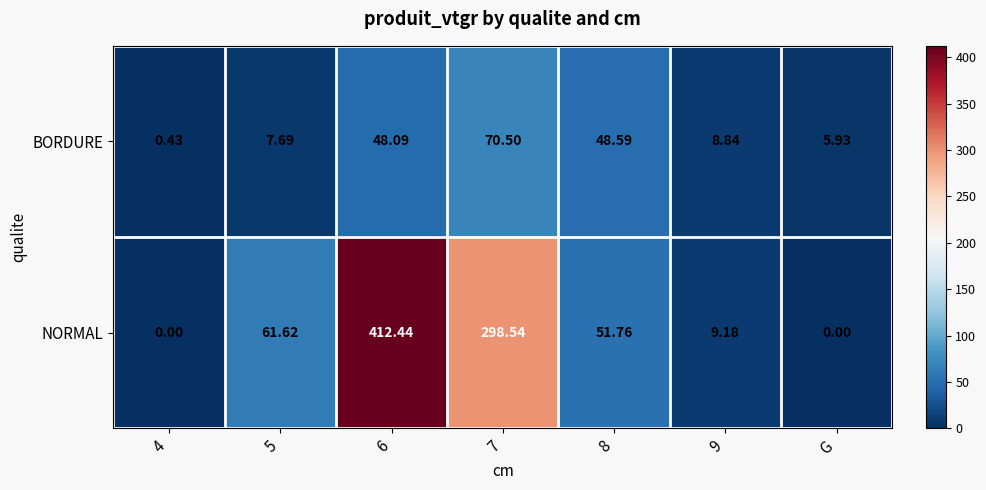

At 4, list the series in order from largest to smallest.

BORDURE, NORMAL